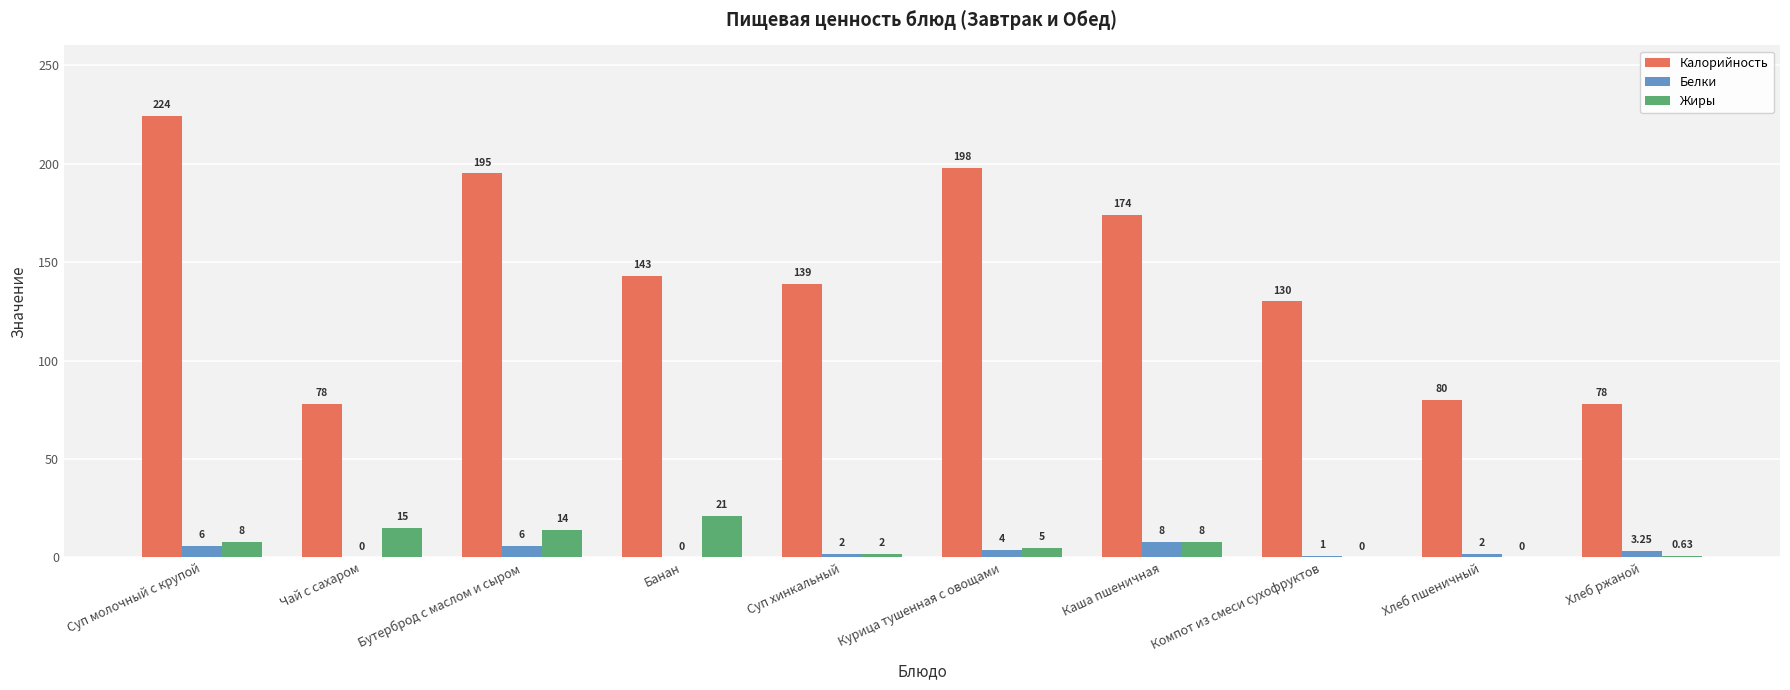

At which label does Калорийность first exceed 143?

Суп молочный с крупой